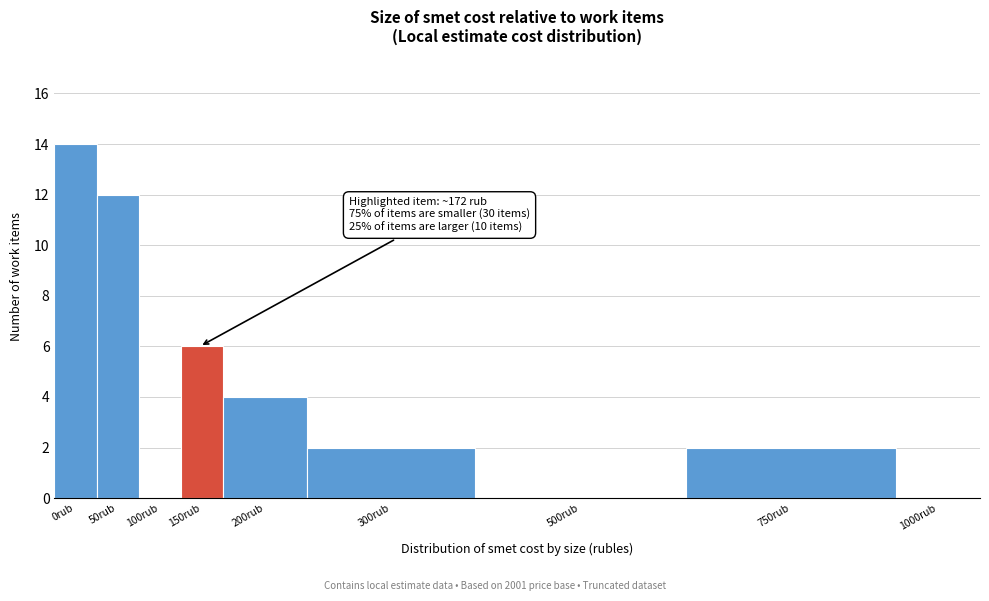

Reading left to right, extract all data points from this chart.

0rub=14	50rub=12	100rub=0	150rub=6	200rub=4	300rub=2	500rub=0	750rub=2	1000rub=0